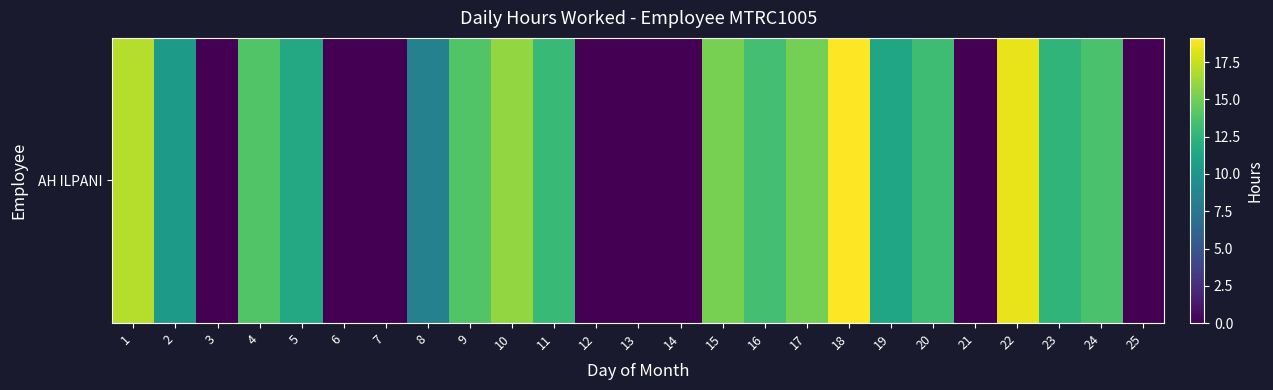

Between 4 and 9, which is larger?

4